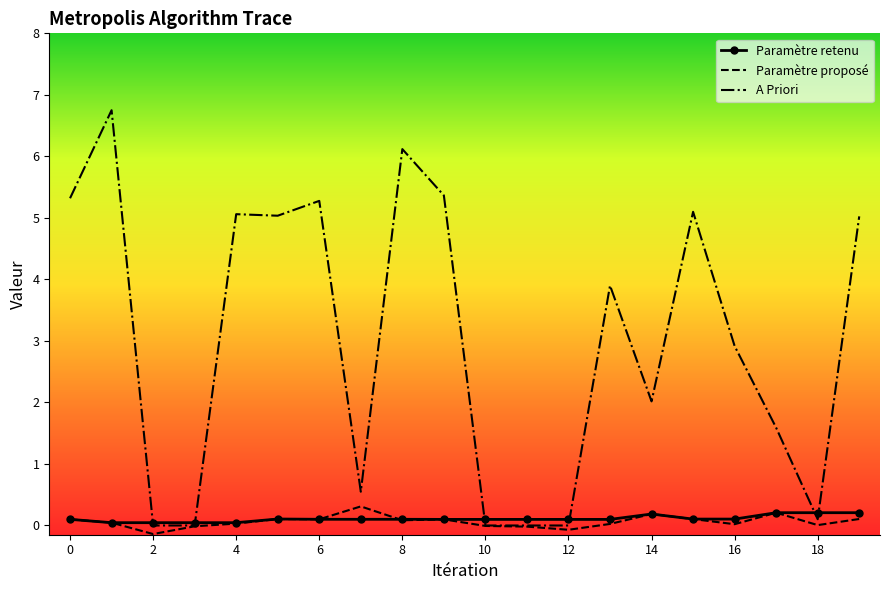

What is the maximum value shown in the chart?

6.8